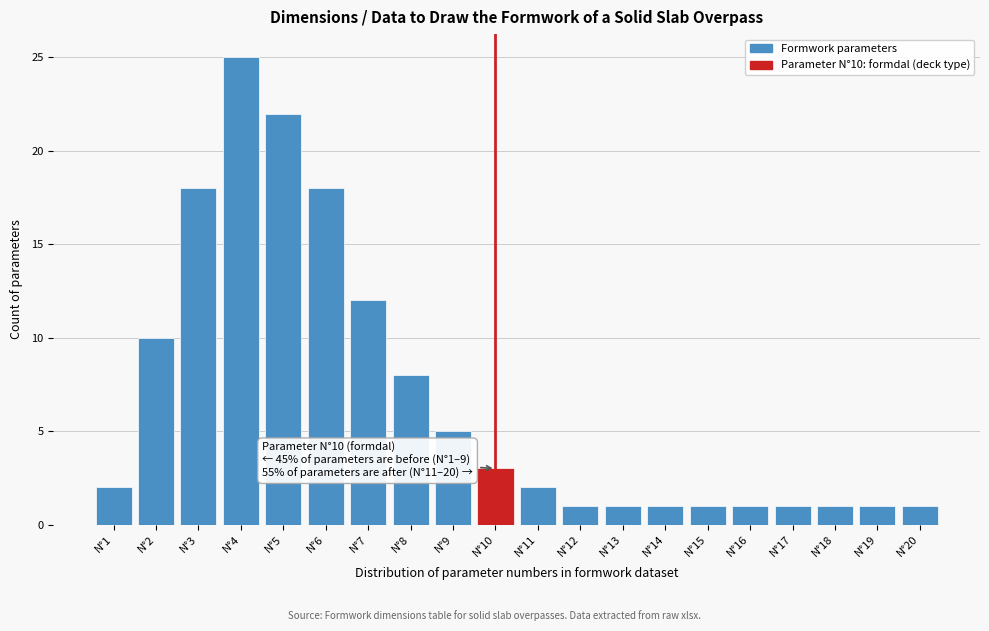

Reading left to right, transcribe all the data shown in this chart.

N°1=2	N°2=10	N°3=18	N°4=25	N°5=22	N°6=18	N°7=12	N°8=8	N°9=5	N°10=3	N°11=2	N°12=1	N°13=1	N°14=1	N°15=1	N°16=1	N°17=1	N°18=1	N°19=1	N°20=1